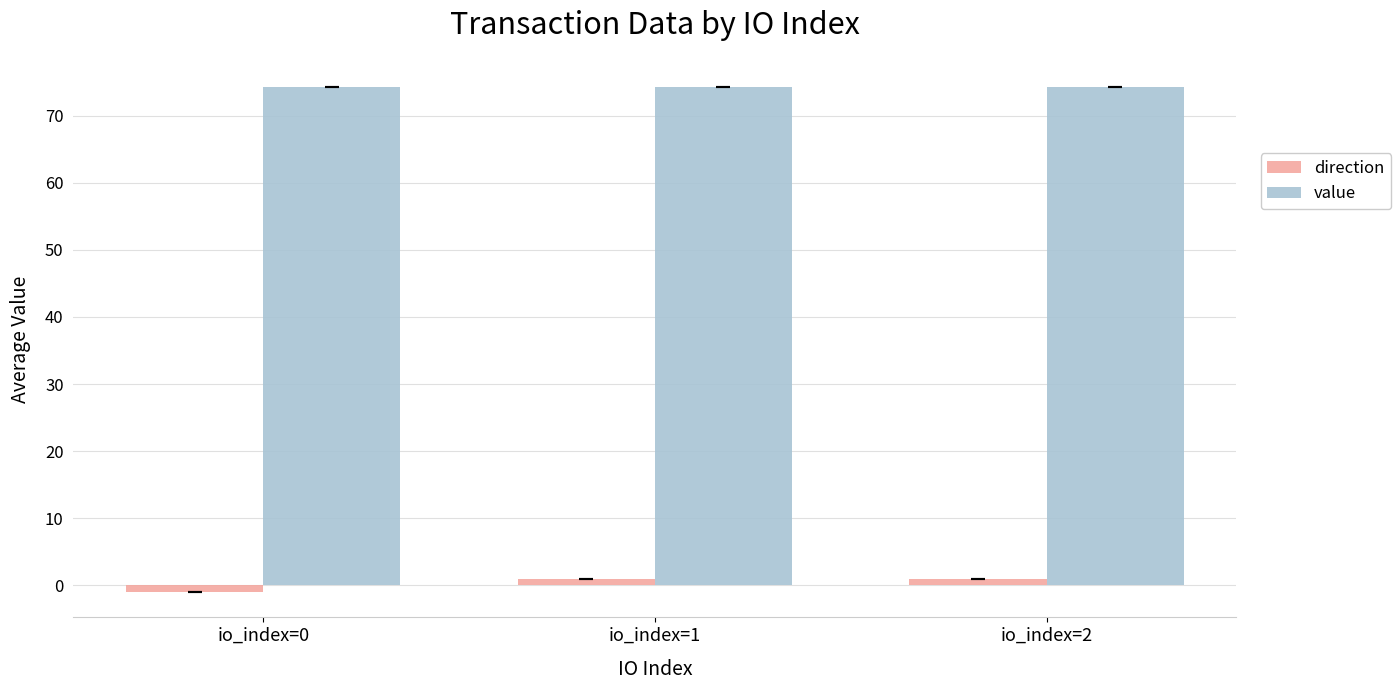

Reading right to left, transcribe all the data shown in this chart.

direction: io_index=2=1.0	io_index=1=1.0	io_index=0=-1.0
value: io_index=2=74.3	io_index=1=74.3	io_index=0=74.3